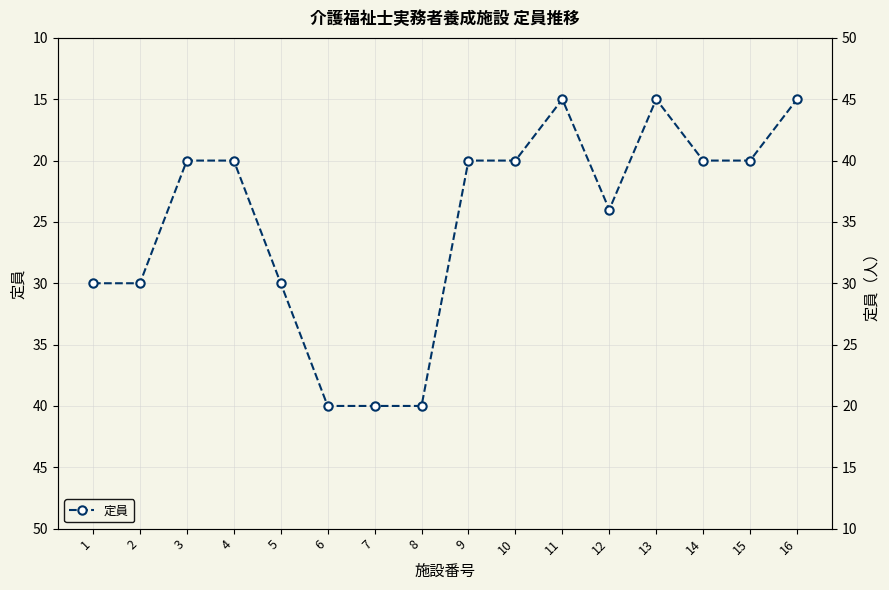

What is the average value?

25